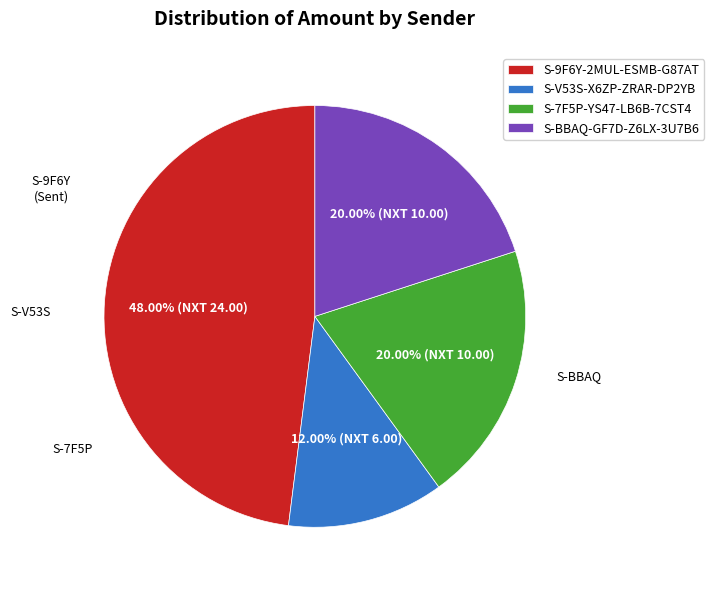

Count the number of slices in the pie.

4